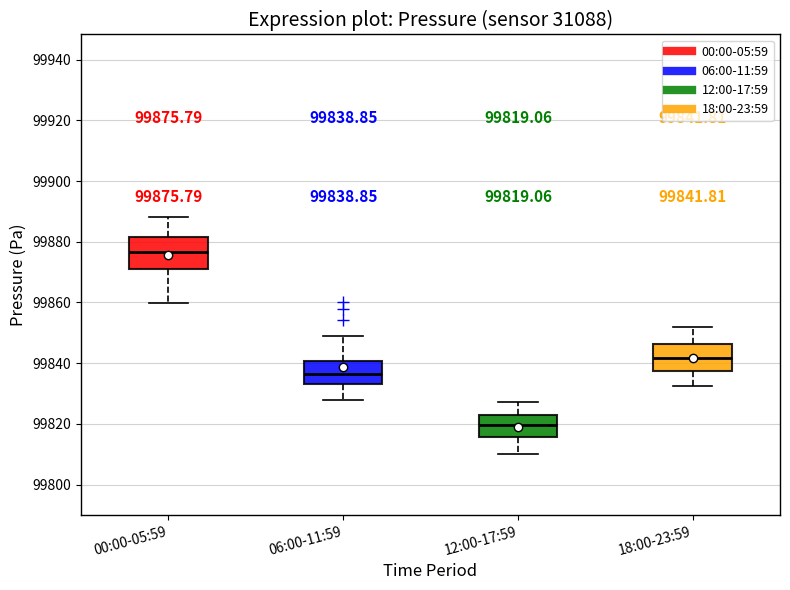

Which box's median line is the highest?

00:00-05:59